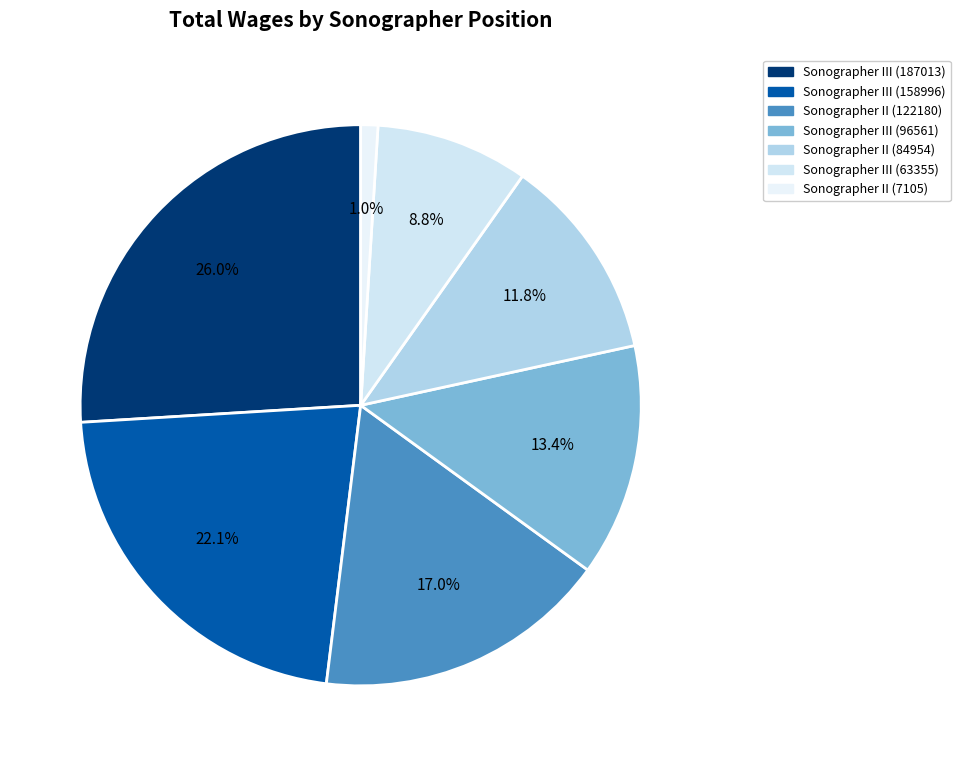

Rank the categories by value from lowest to highest.

Sonographer II (7105), Sonographer III (63355), Sonographer II (84954), Sonographer III (96561), Sonographer II (122180), Sonographer III (158996), Sonographer III (187013)